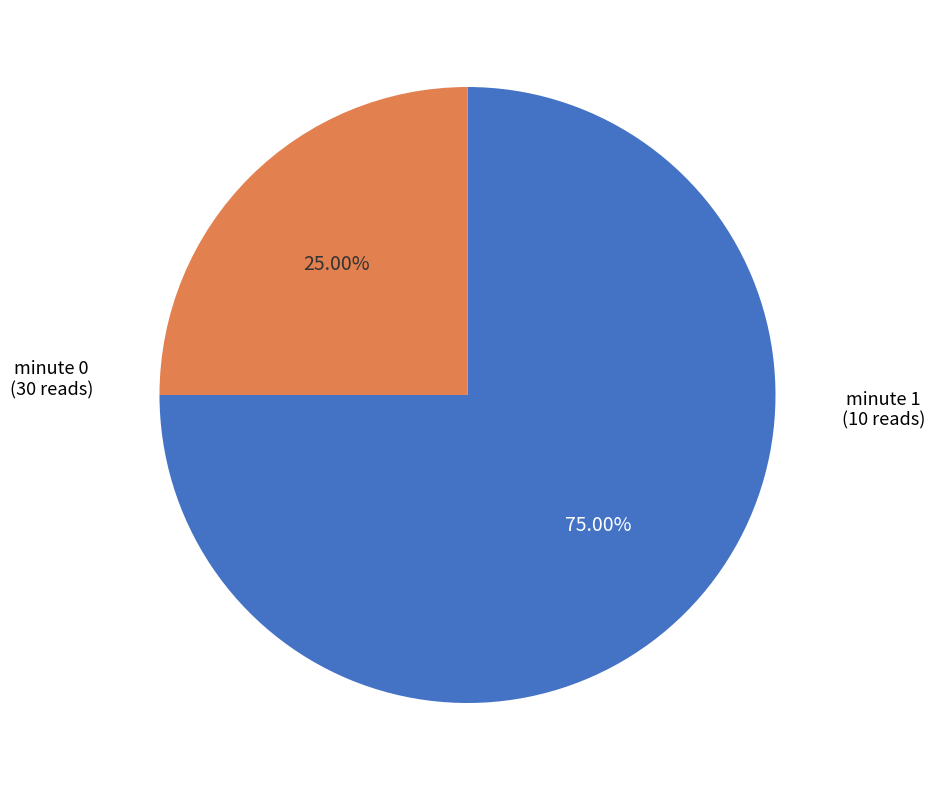

Is there any slice that represents more than half of the pie?

Yes